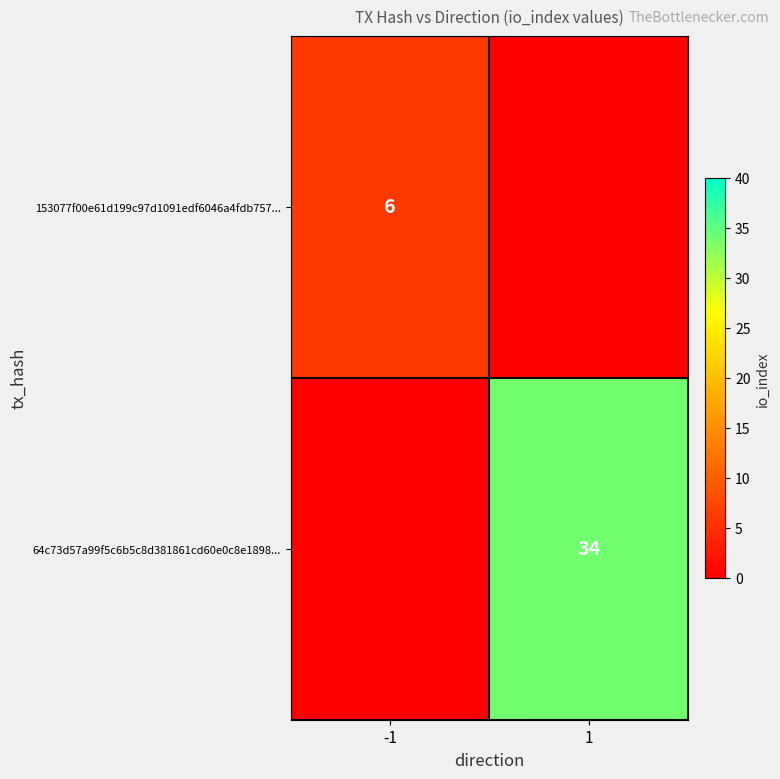

Which category has the lowest value across all series?

1